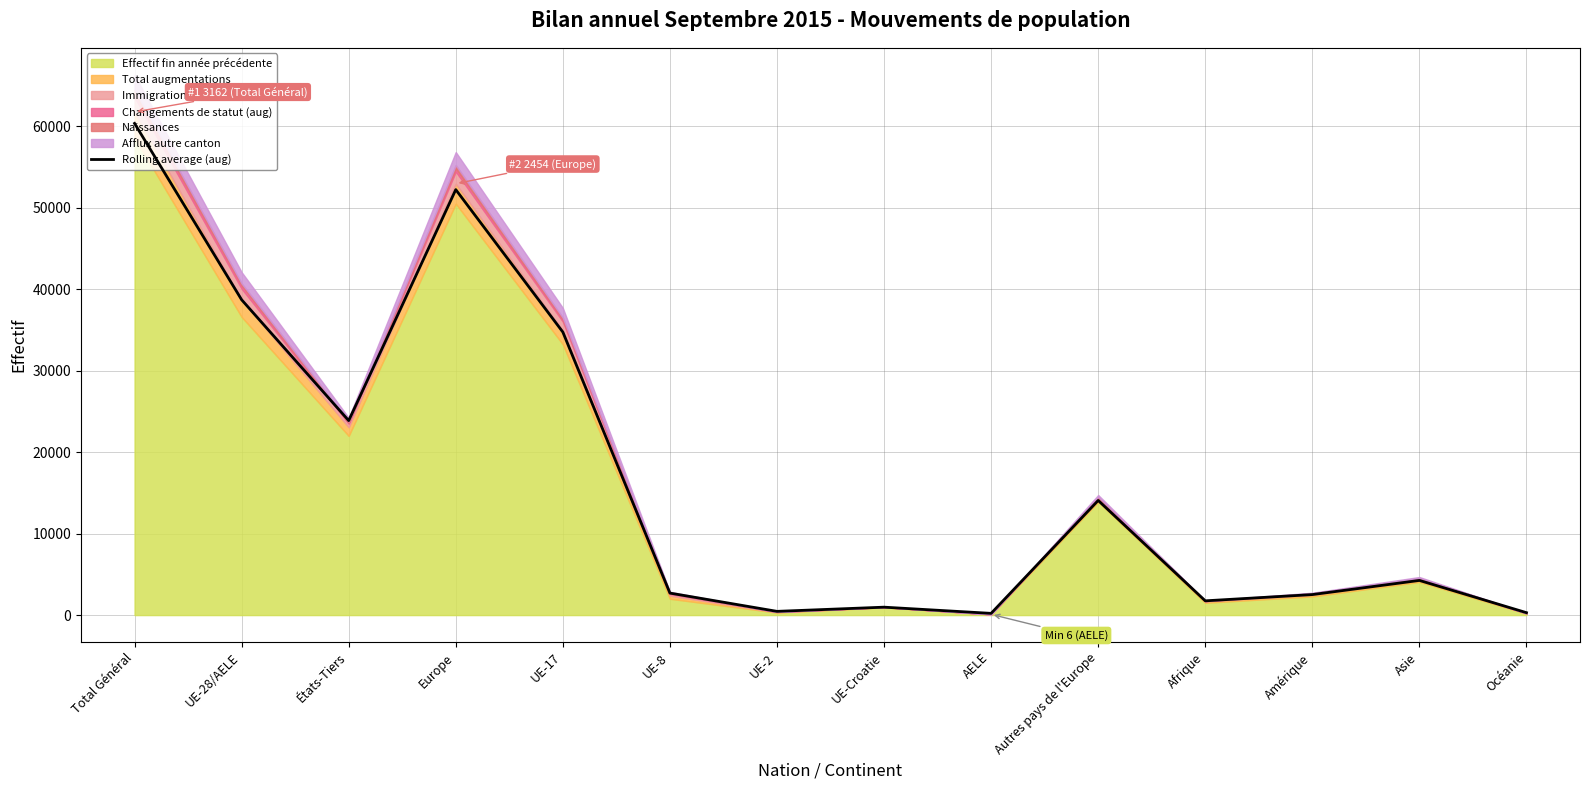

Where is the first local maximum?

Europe